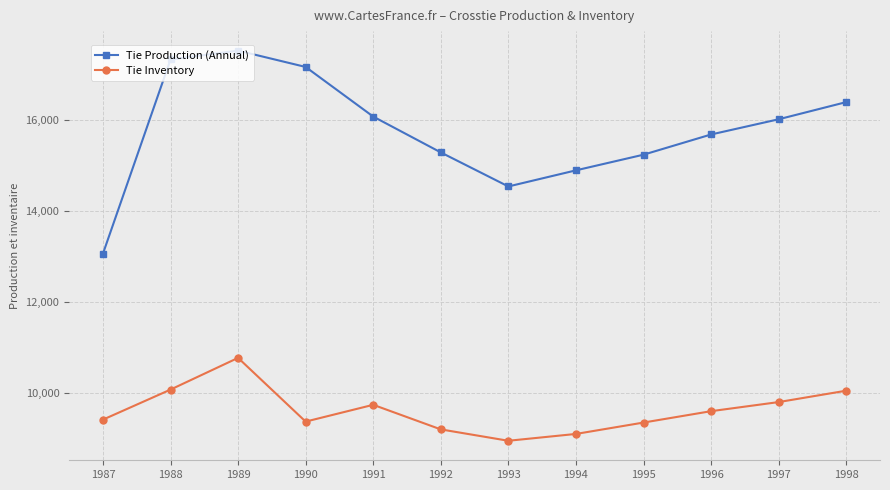

What is the value of the Tie Inventory point at the 5th from the left?

9740